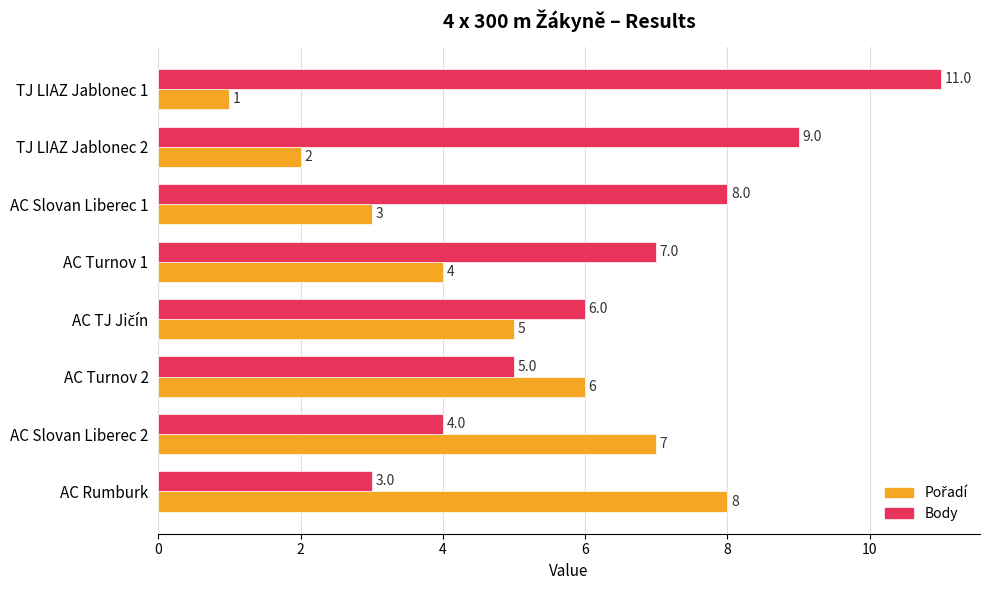

What is the sum of all Body values?

53